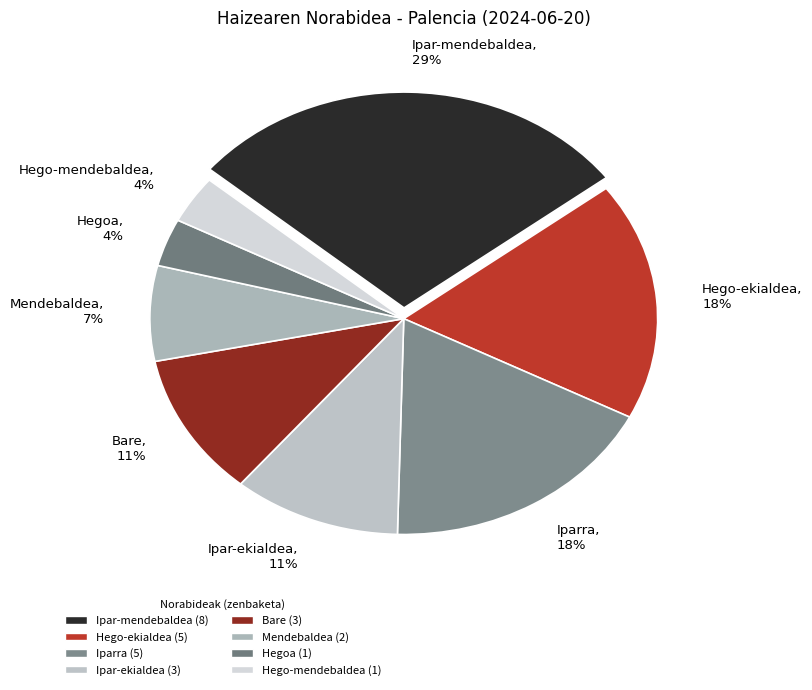

The Hego-mendebaldea slice represents 16% of the pie. True or false?

False